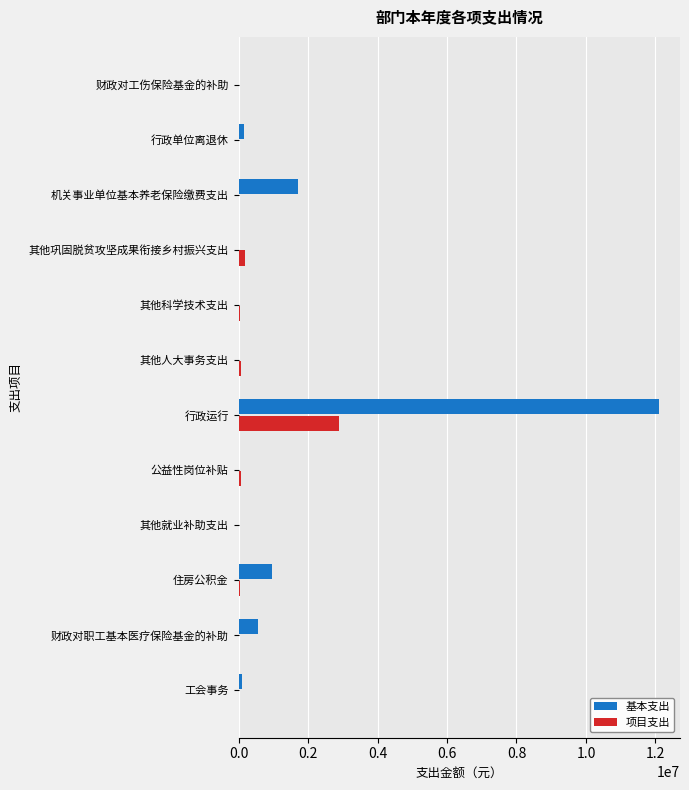

What is the sum of all 基本支出 values?

15614247.8